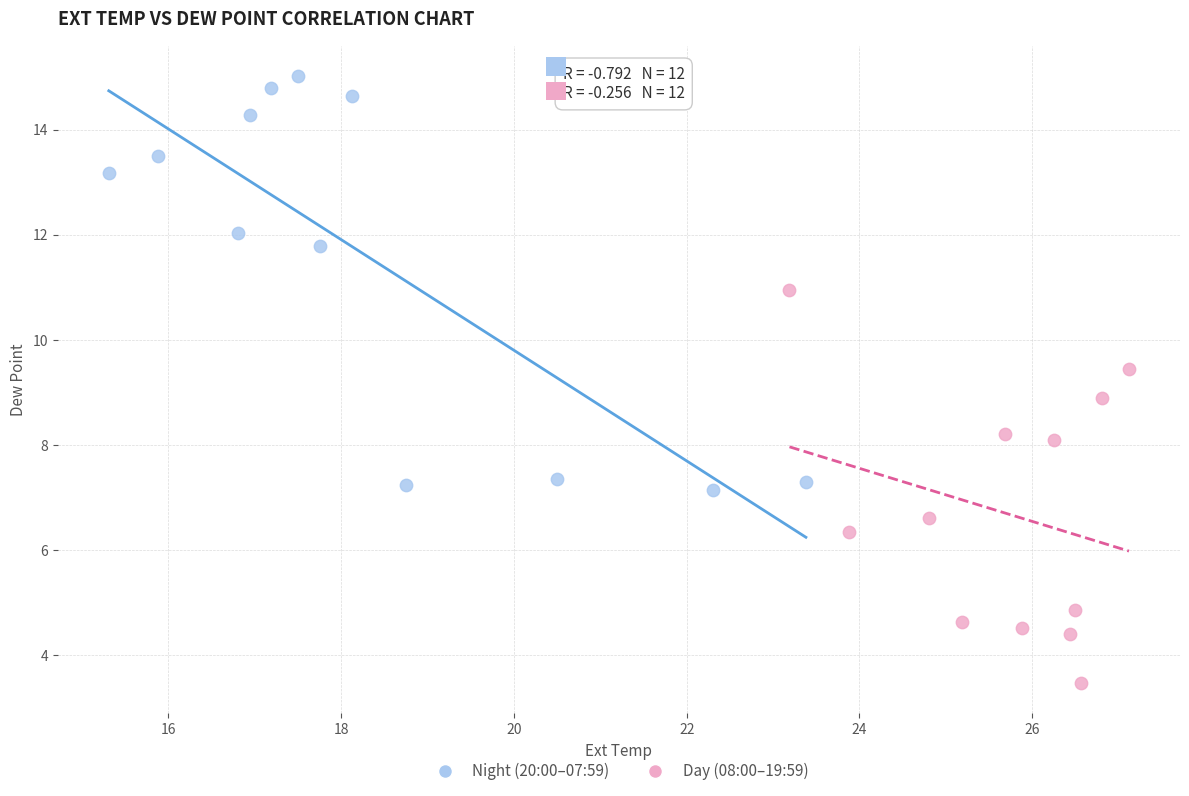

Which series contains the highest Y value?

Night (20:00–07:59)